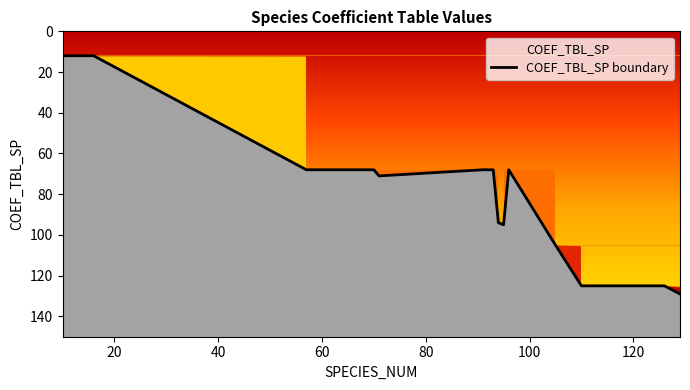

How many data points does each series have?

20